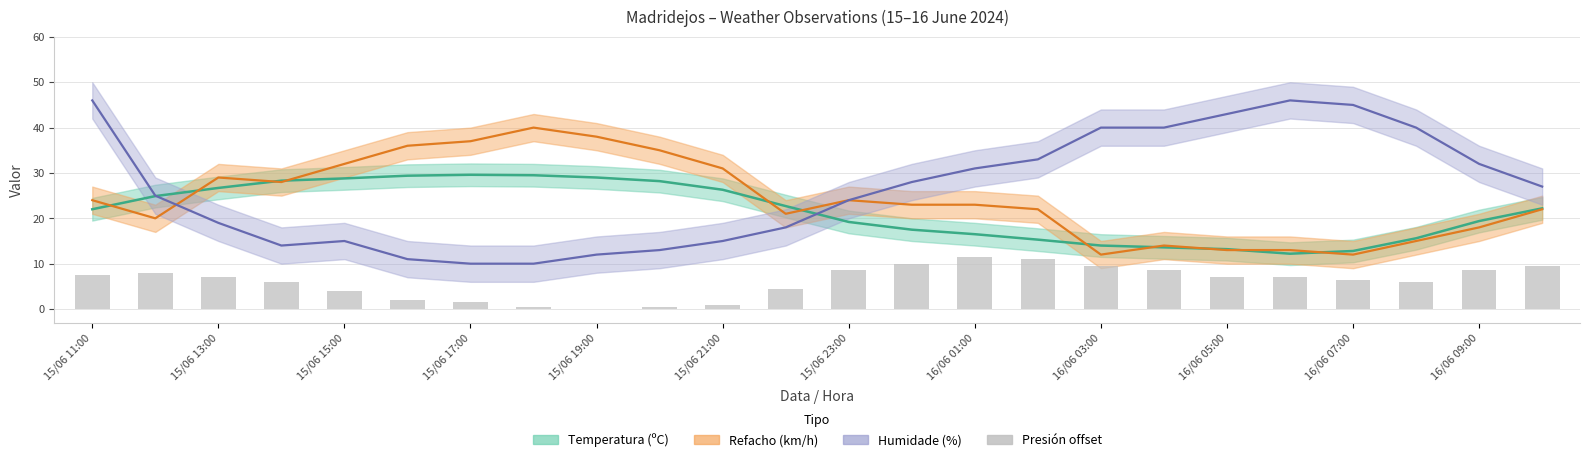

The value at 16/06 09:00 is 8.5. True or false?

True